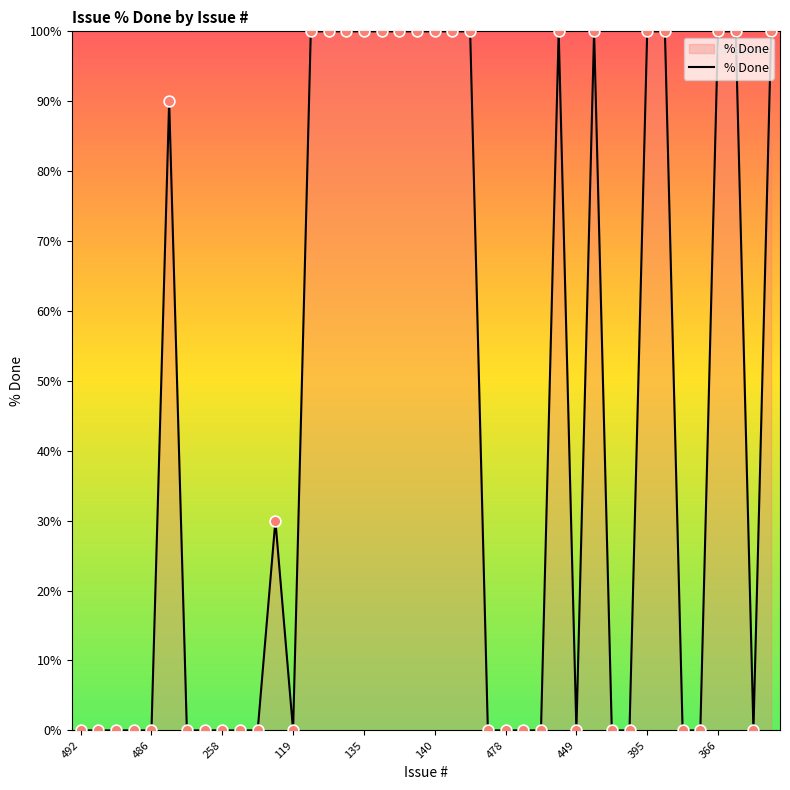

What is the greatest value displayed?

100